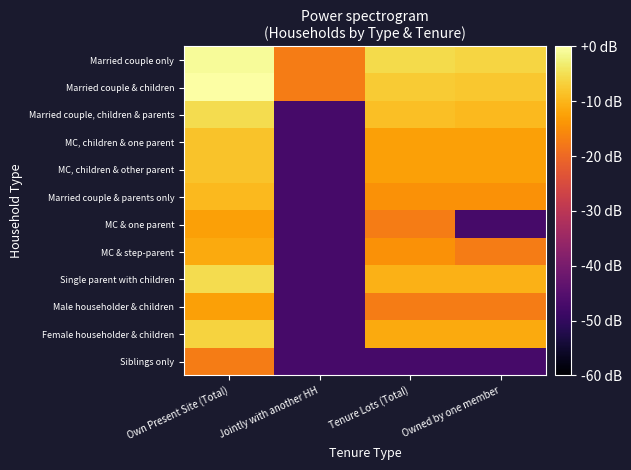

Reading left to right, transcribe all the data shown in this chart.

Married couple only: Own Present Site (Total)=-0.9	Jointly with another HH=-17.3	Tenure Lots (Total)=-5.6	Owned by one member=-6.2
Married couple & children: Own Present Site (Total)=0.0	Jointly with another HH=-17.3	Tenure Lots (Total)=-7.3	Owned by one member=-7.8
Married couple, children & parents: Own Present Site (Total)=-5.3	Jointly with another HH=-47.3	Tenure Lots (Total)=-8.9	Owned by one member=-9.5
MC, children & one parent: Own Present Site (Total)=-8.3	Jointly with another HH=-47.3	Tenure Lots (Total)=-12.6	Owned by one member=-12.6
MC, children & other parent: Own Present Site (Total)=-8.3	Jointly with another HH=-47.3	Tenure Lots (Total)=-12.6	Owned by one member=-12.6
Married couple & parents only: Own Present Site (Total)=-9.5	Jointly with another HH=-47.3	Tenure Lots (Total)=-14.3	Owned by one member=-14.3
MC & one parent: Own Present Site (Total)=-12.6	Jointly with another HH=-47.3	Tenure Lots (Total)=-17.3	Owned by one member=-47.3
MC & step-parent: Own Present Site (Total)=-11.3	Jointly with another HH=-47.3	Tenure Lots (Total)=-14.3	Owned by one member=-17.3
Single parent with children: Own Present Site (Total)=-5.3	Jointly with another HH=-47.3	Tenure Lots (Total)=-10.3	Owned by one member=-10.3
Male householder & children: Own Present Site (Total)=-12.6	Jointly with another HH=-47.3	Tenure Lots (Total)=-17.3	Owned by one member=-17.3
Female householder & children: Own Present Site (Total)=-6.5	Jointly with another HH=-47.3	Tenure Lots (Total)=-11.3	Owned by one member=-11.3
Siblings only: Own Present Site (Total)=-17.3	Jointly with another HH=-47.3	Tenure Lots (Total)=-47.3	Owned by one member=-47.3